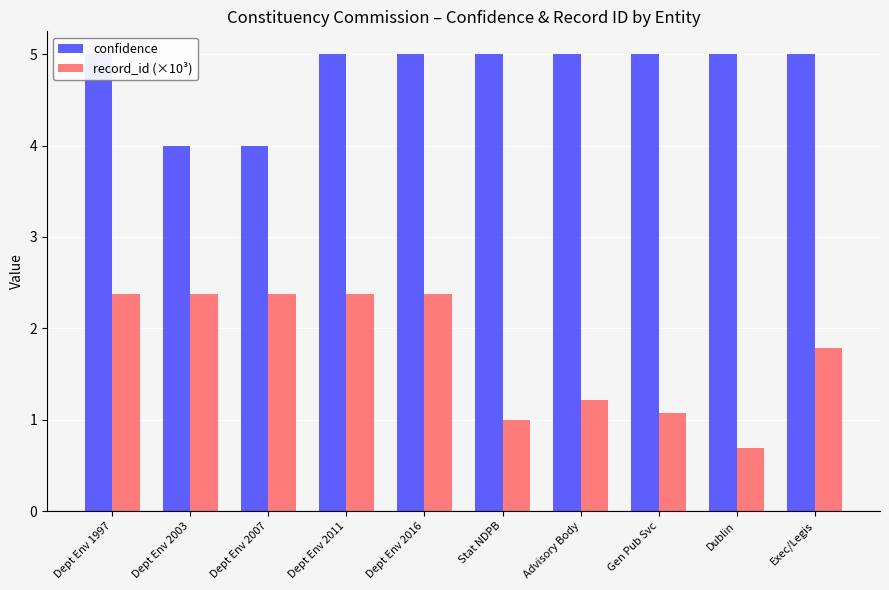

Which series changed the most between Dept Env 1997 and Dept Env 2011?

record_id (×10³)